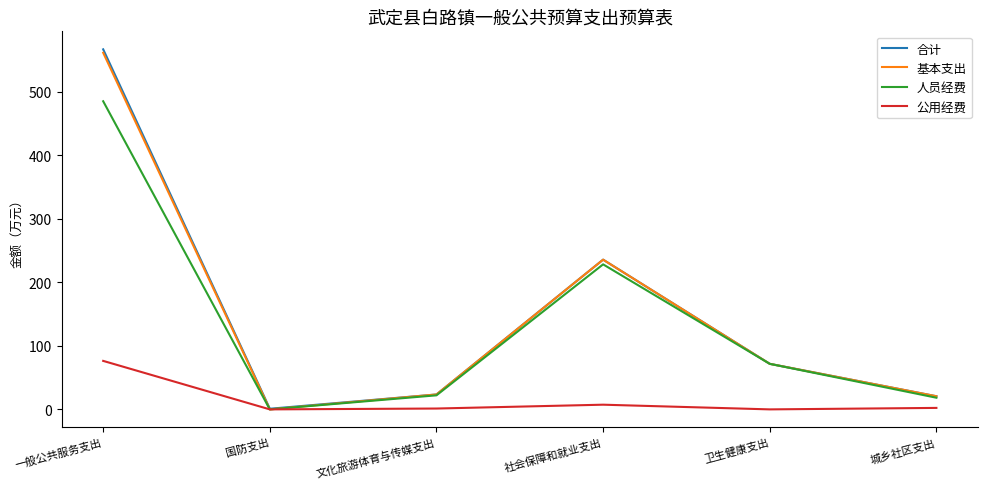

At which category is the sum across all series the highest?

一般公共服务支出